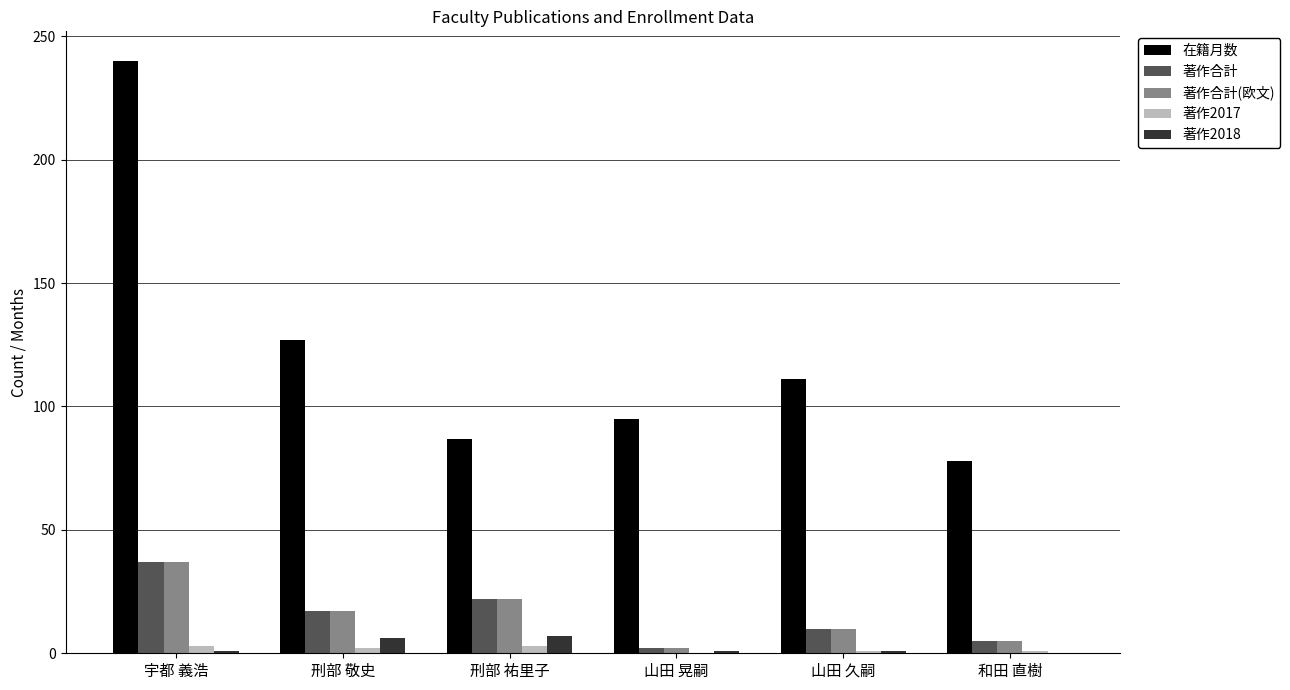

Which series has the largest total across all categories?

在籍月数